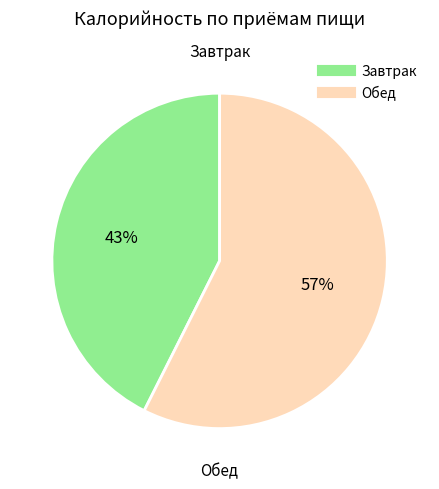

Which has a higher value, Обед or Завтрак?

Обед